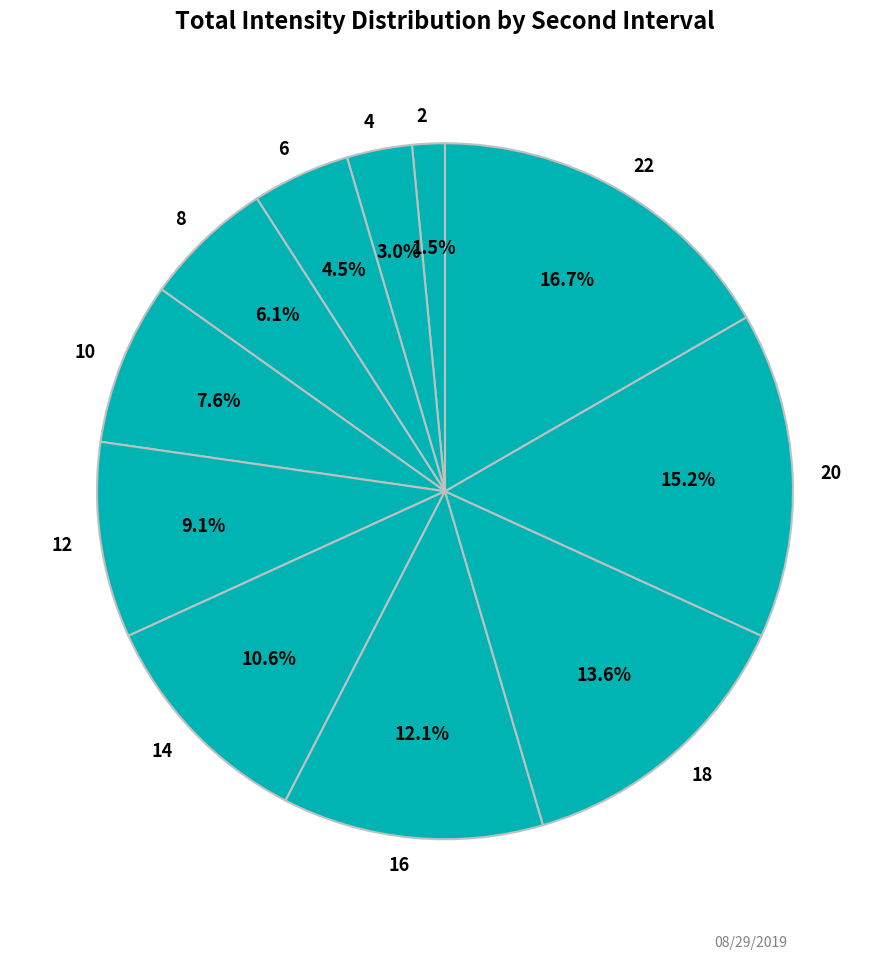

Approximately how many times larger is the value at 6 compared to 8?

0.7